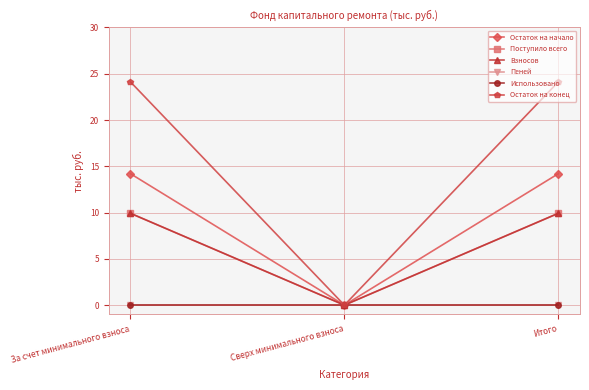

What position from the right is Сверх минимального взноса?

2